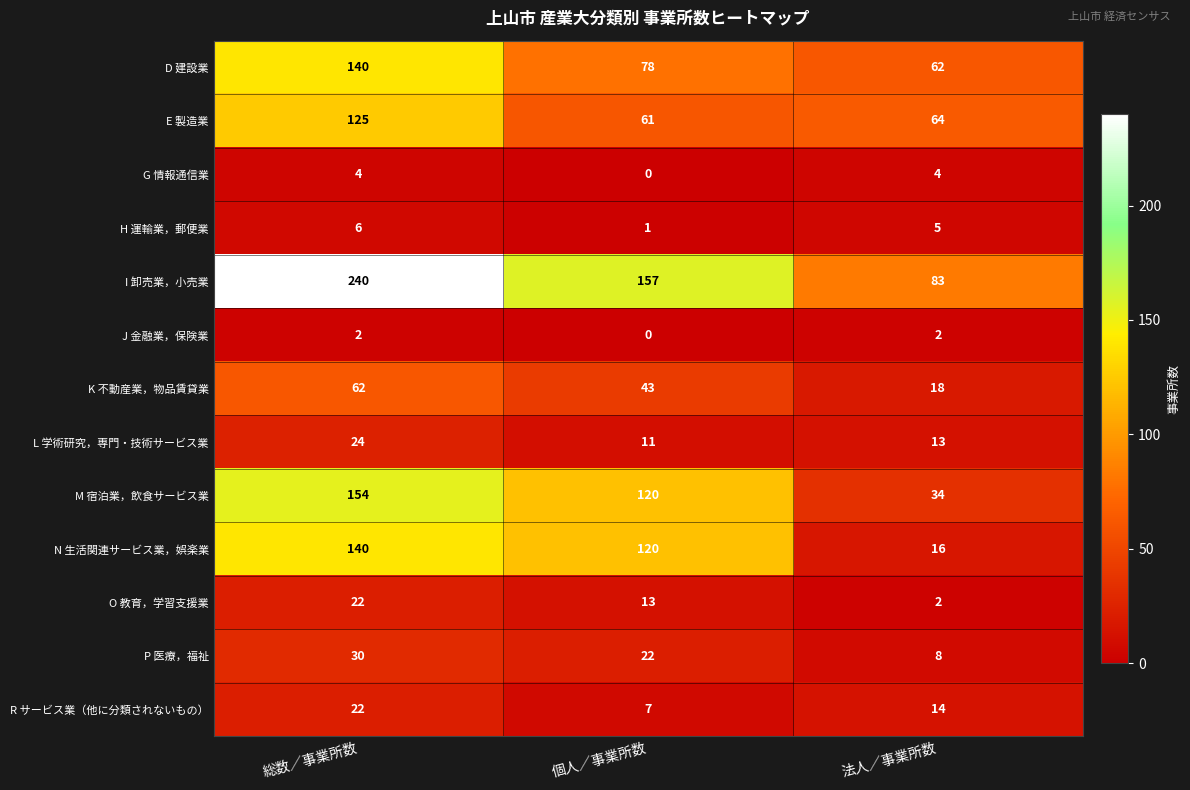

The G 情報通信業 series shows 4 at 法人／事業所数. True or false?

True